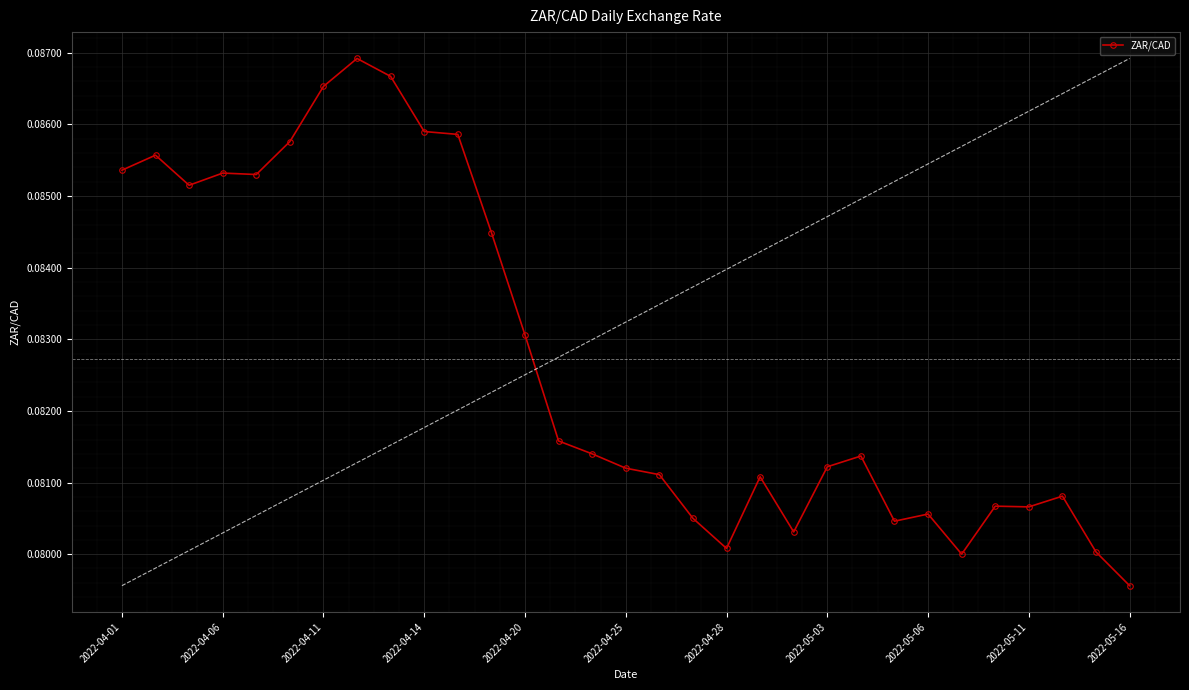

Does the chart have visible grid lines?

Yes